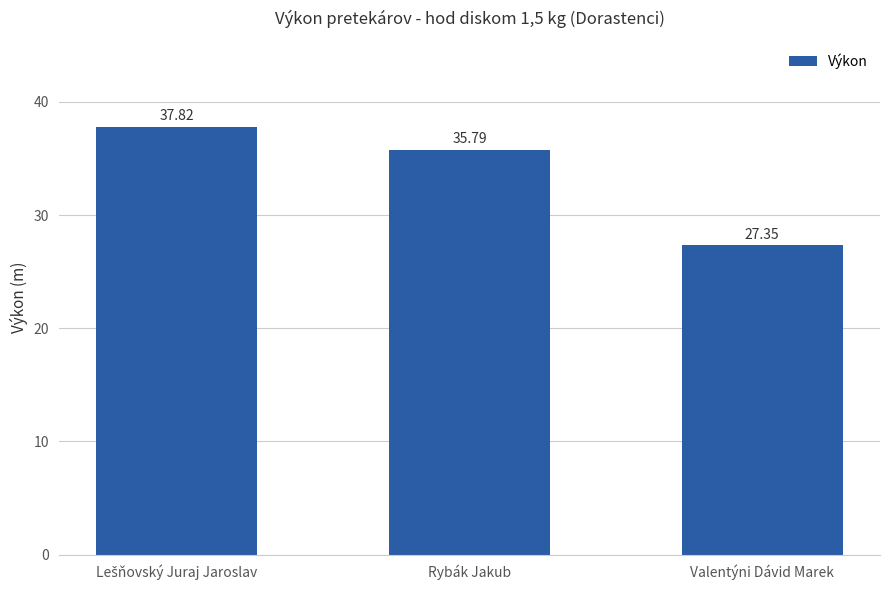

Where is the data nearest to the value 32?

Rybák Jakub